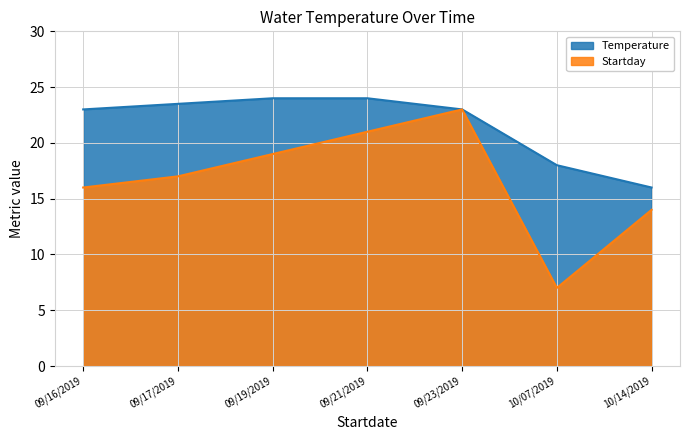

What is the spread (max minus min) of values at 09/17/2019?

6.5